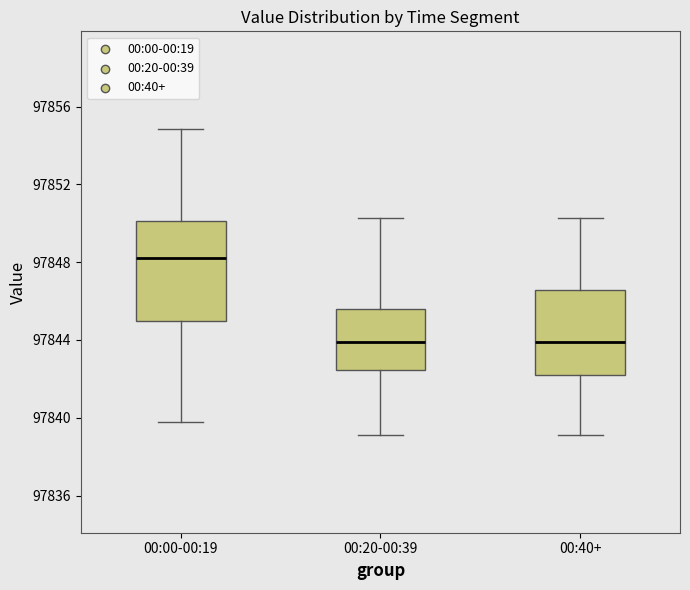

Reading left to right, read every box against the y-axis: the position of its median line, the range the box covers, and the ends of its whiskers. The values are not printed on the chart, so give them approximately, as read against the axis.

00:00-00:19: median 97848.0, box 97845.0 to 97850.0, whiskers 97840.0 to 97855.0
00:20-00:39: median 97844.0, box 97842.5 to 97845.5, whiskers 97839.0 to 97850.5
00:40+: median 97844.0, box 97842.0 to 97846.5, whiskers 97839.0 to 97850.5